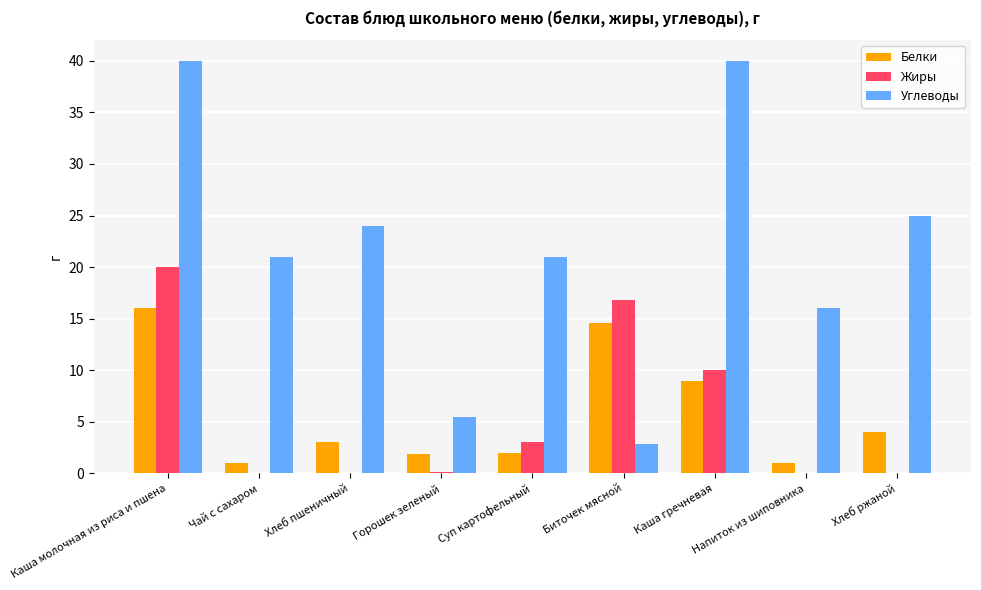

Read the Белки value at Чай с сахаром.

1.0